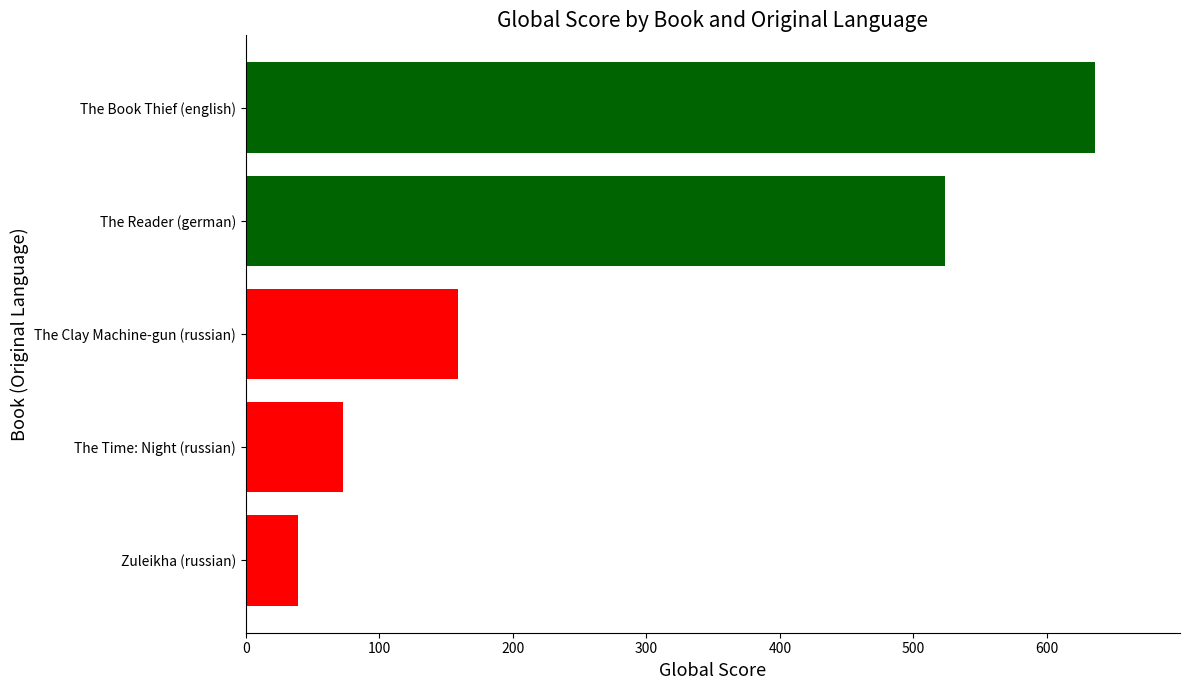

The chart shows a value of 73 at The Time: Night (russian). True or false?

True